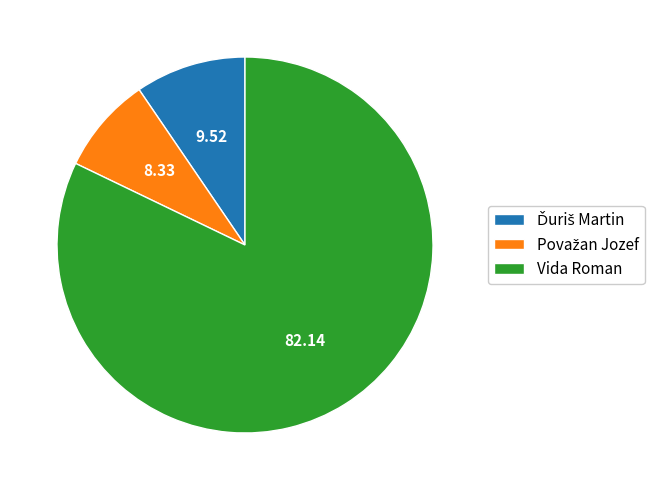

Which category has the biggest portion of the pie?

Vida Roman